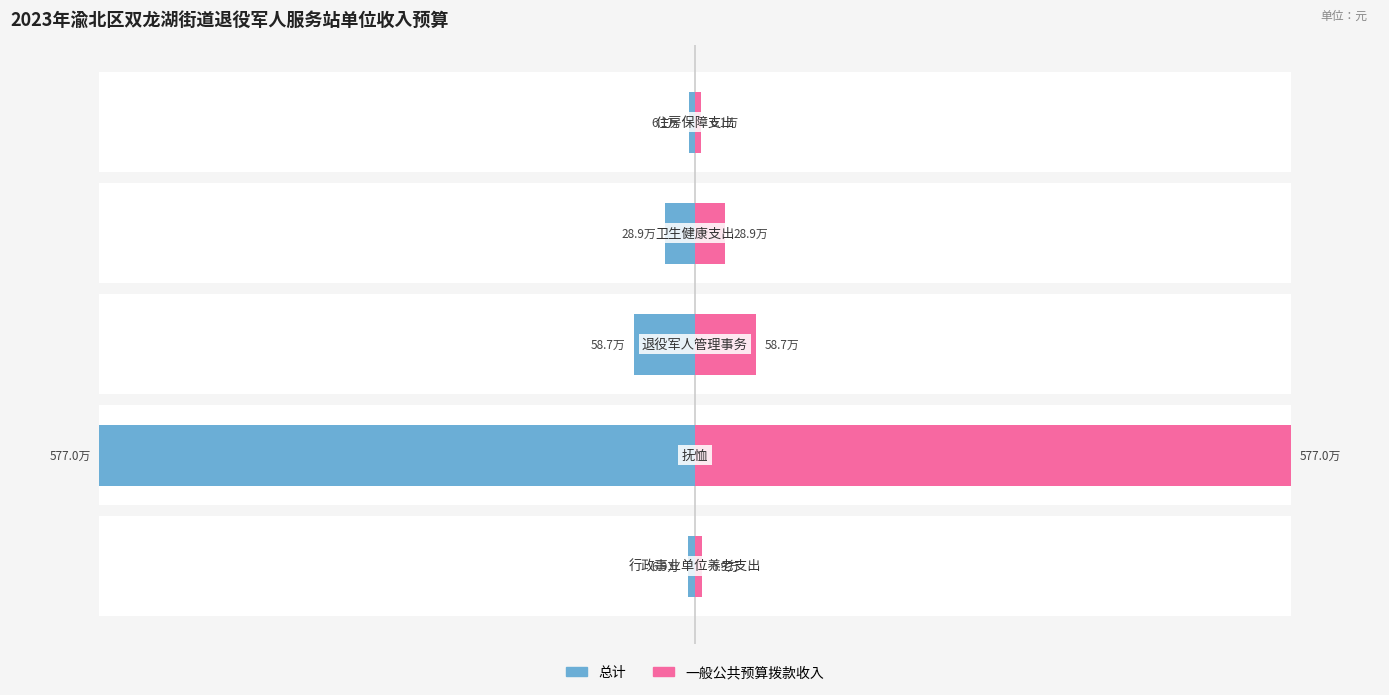

Does the chart contain stacked bars?

No